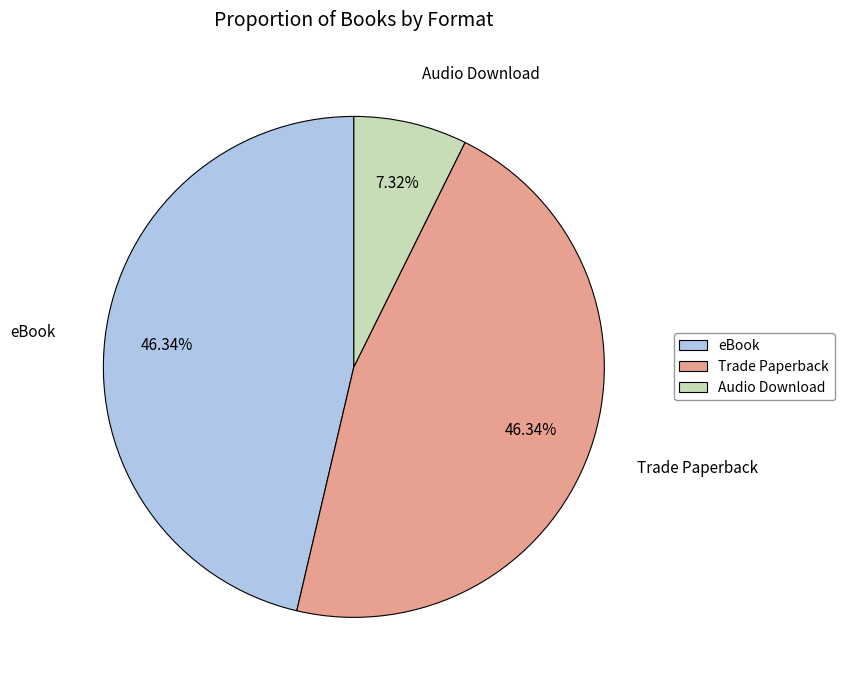

Which has a higher value, Audio Download or Trade Paperback?

Trade Paperback